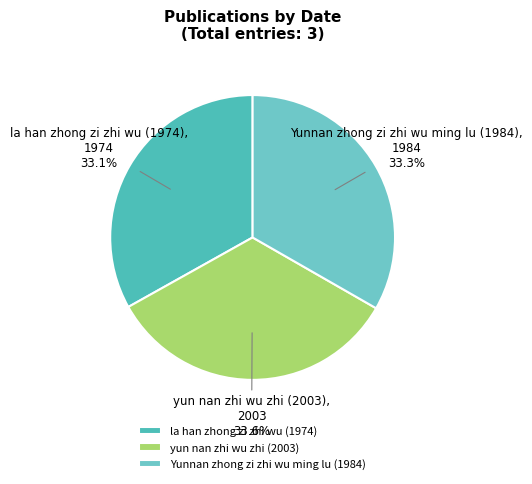

Is la han zhong zi zhi wu (1974) the majority of the pie?

No